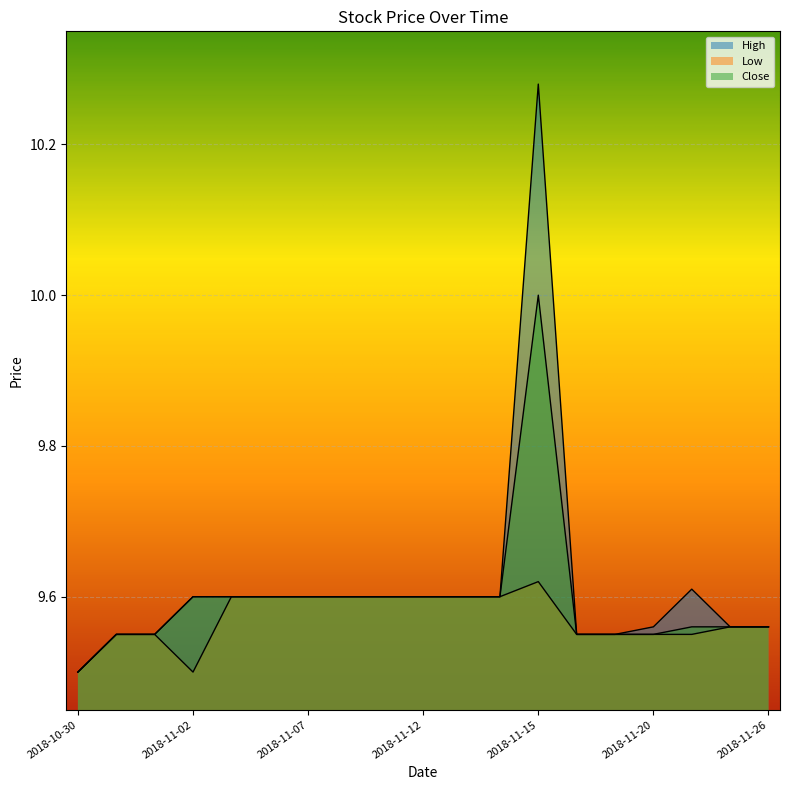

Which series has the largest range (max minus min)?

High